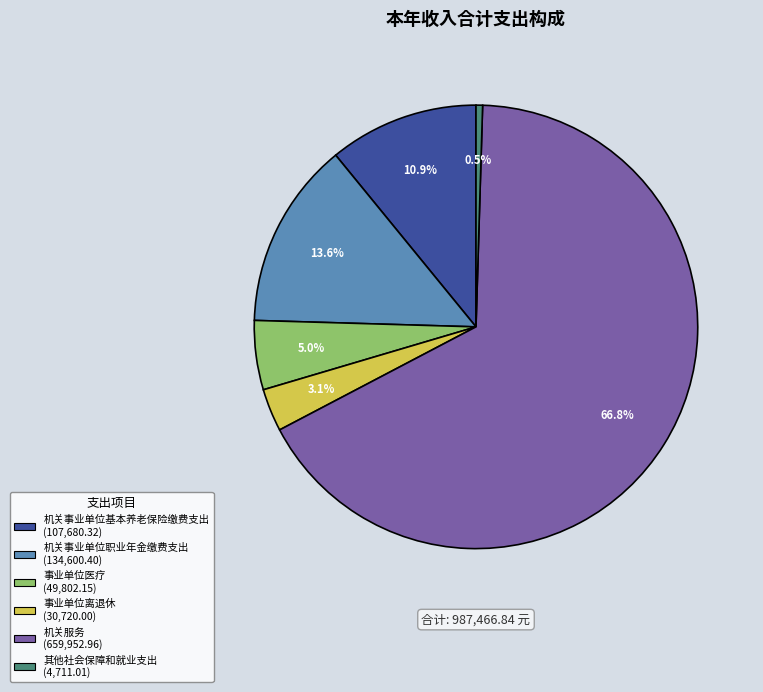

True or false: 事业单位医疗 accounts for 1% of the total.

False